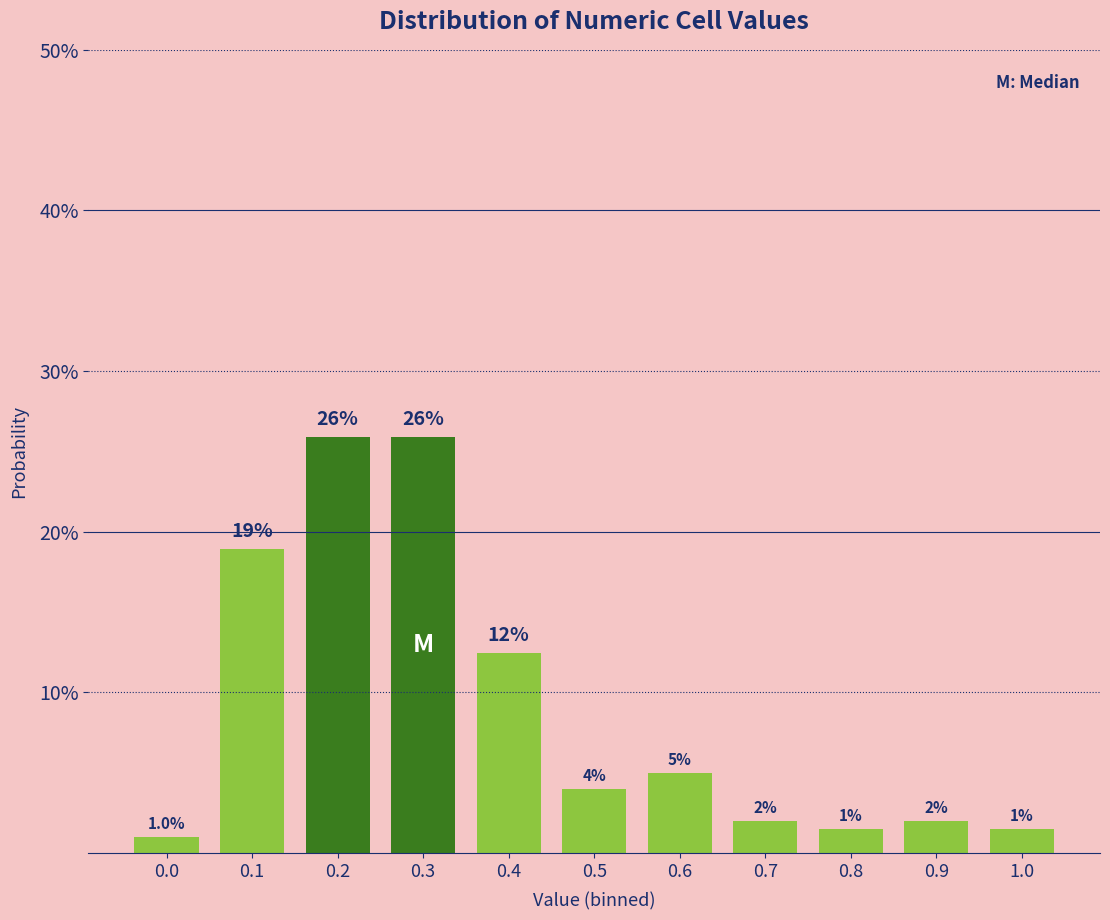

Does the chart contain any negative values?

No